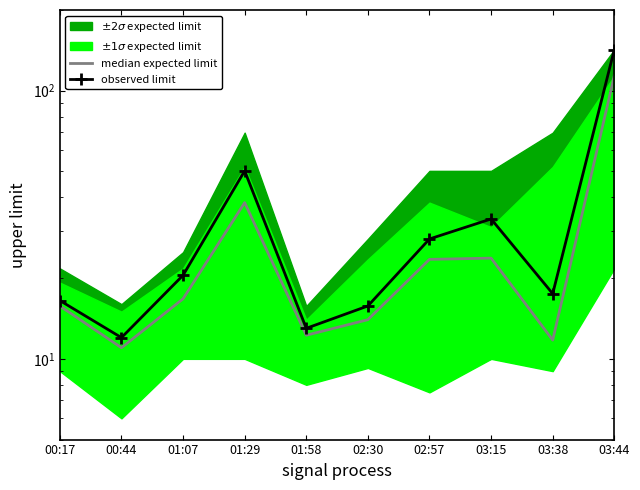

List the series in order of their peak value, highest first.

observed limit, median expected limit